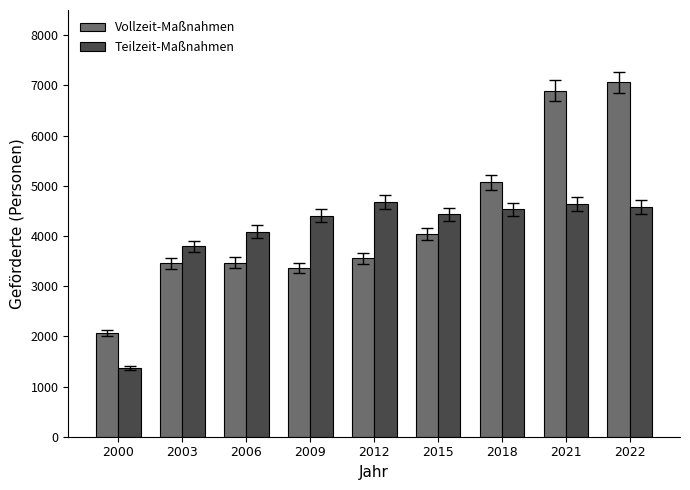

Which series has the widest spread of values?

Vollzeit-Maßnahmen